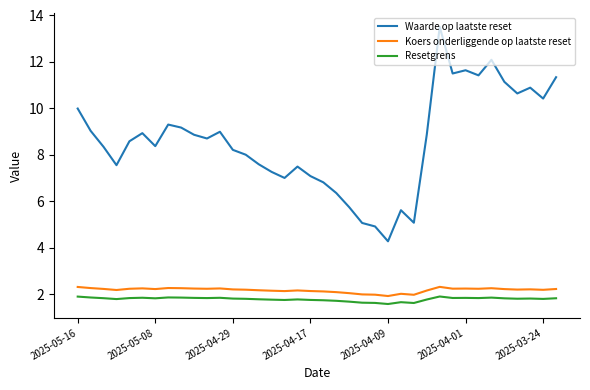

What is the lowest value of the Resetgrens series?

1.6